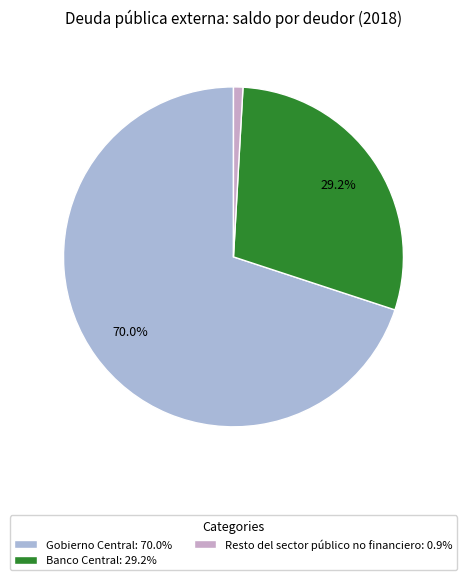

To the nearest percent, what is the average slice percentage?

33%